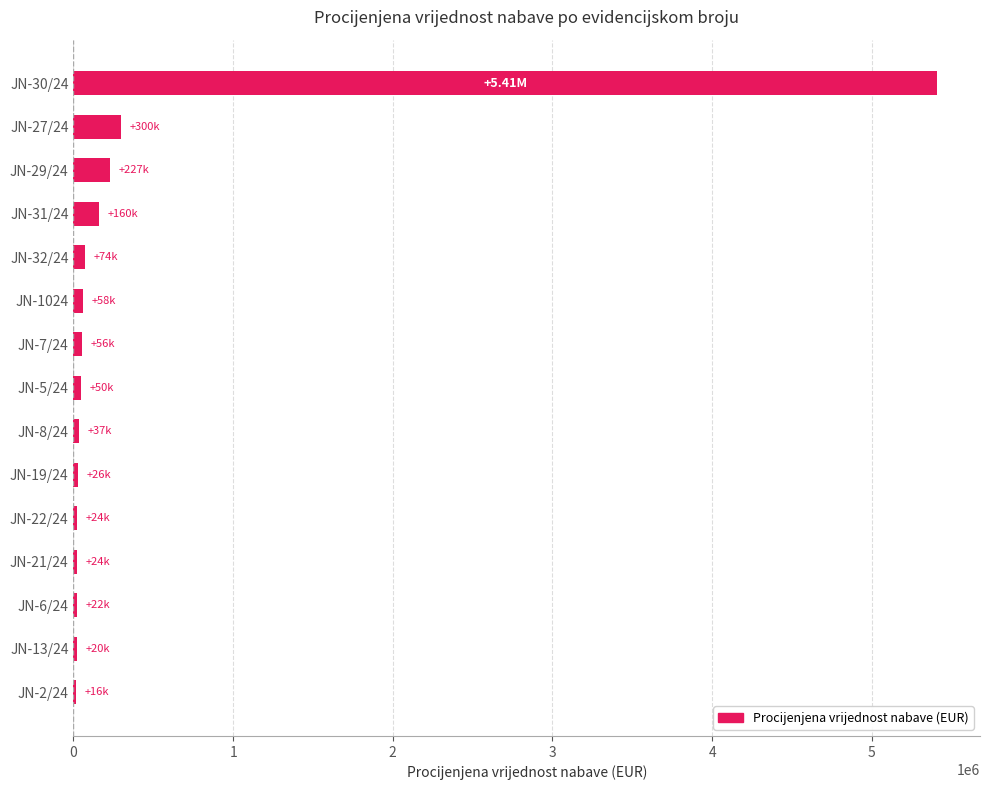

What is the sum of all values?

6502775.6